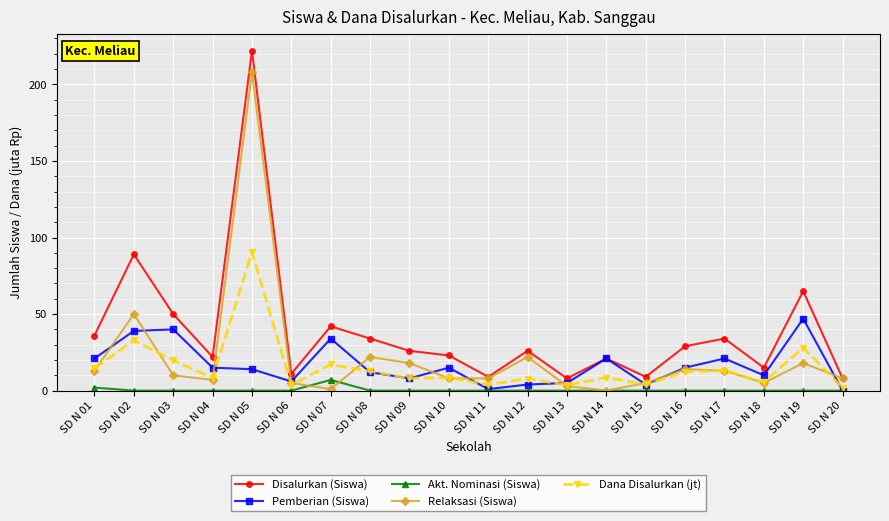

Rank the series by their maximum value, from highest to lowest.

Disalurkan (Siswa), Relaksasi (Siswa), Dana Disalurkan (jt), Pemberian (Siswa), Akt. Nominasi (Siswa)